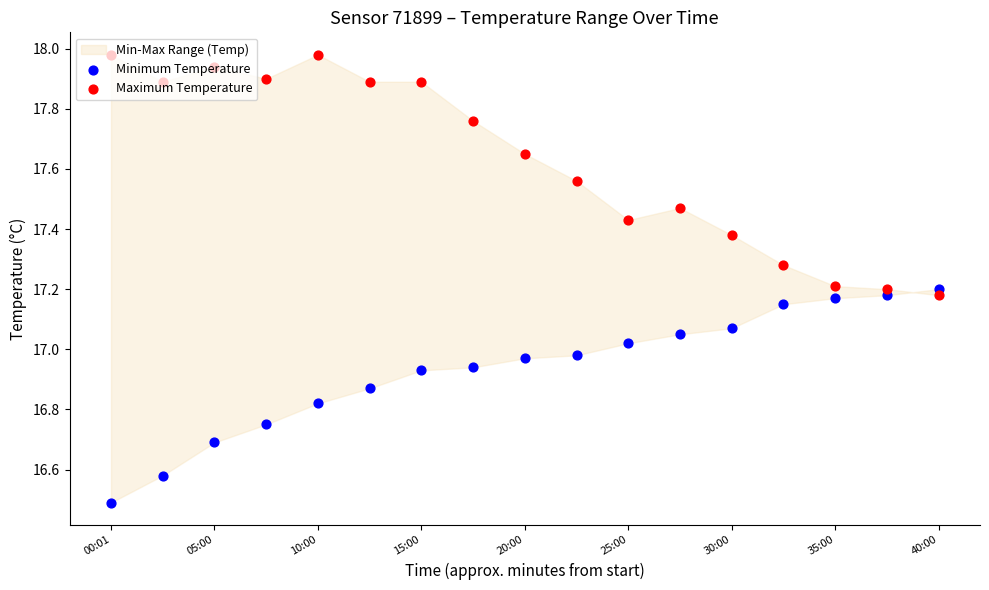

Which series has the largest total across all categories?

Maximum Temperature